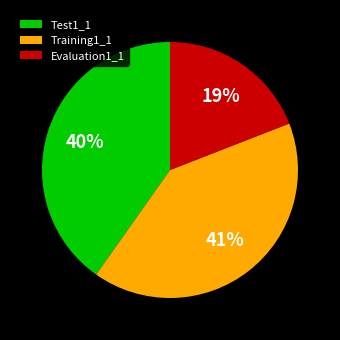

What is the ratio of the value at Evaluation1_1 to the value at Test1_1?

0.5